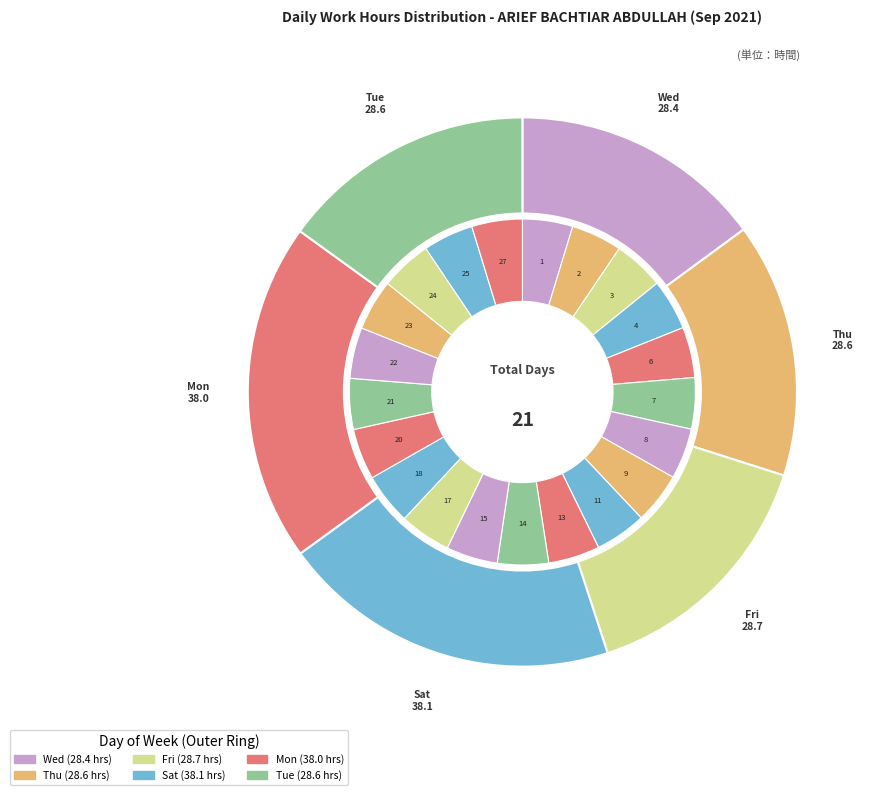

What is the total percentage of 9 and 4?

9.5%